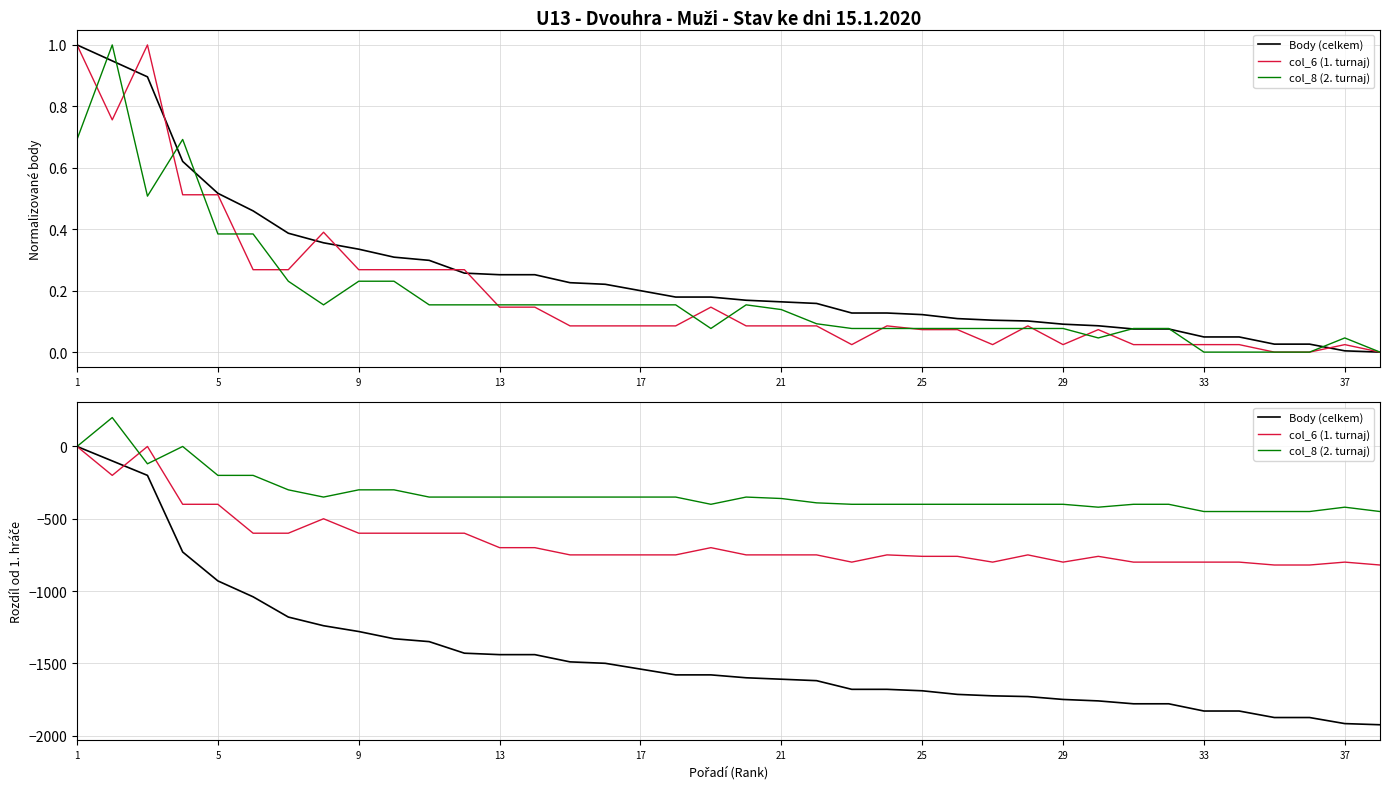

Which series ends up on top after the final intersection of Body (celkem) and col_6 (1. turnaj)?

col_6 (1. turnaj)